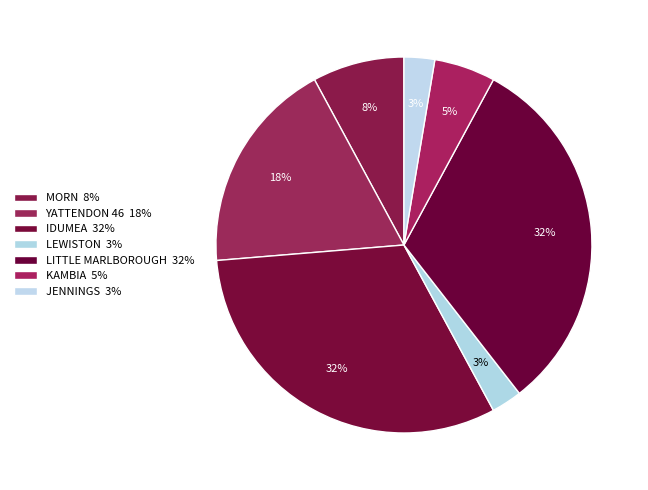

What percentage do IDUMEA and KAMBIA together represent?

36.8%